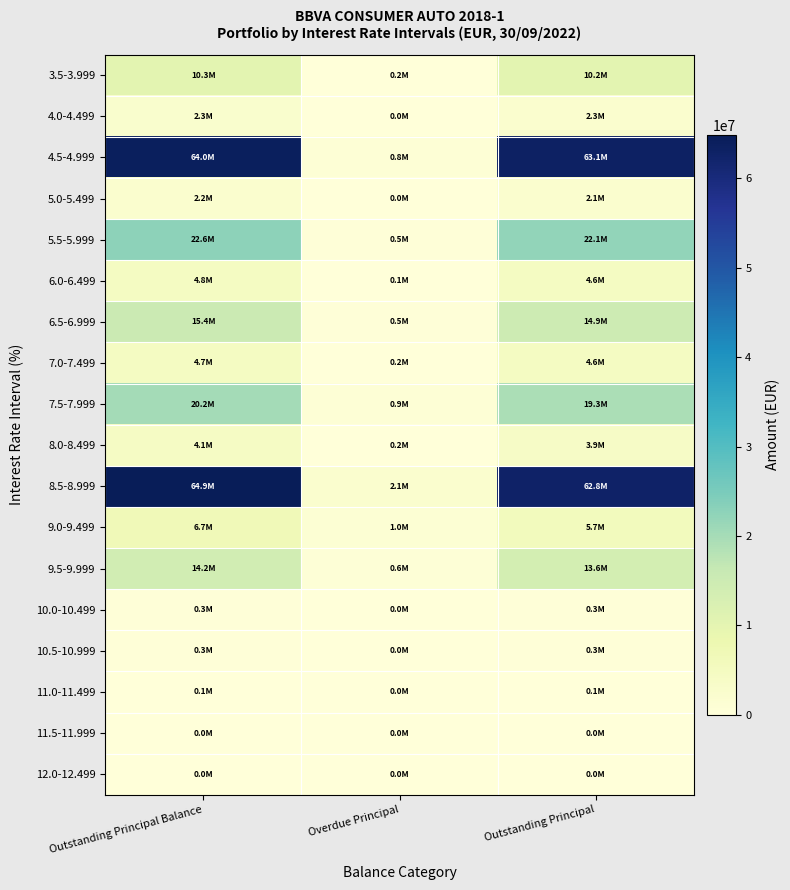

Rank the series by their maximum value, from highest to lowest.

8.5-8.999, 4.5-4.999, 5.5-5.999, 7.5-7.999, 6.5-6.999, 9.5-9.999, 3.5-3.999, 9.0-9.499, 6.0-6.499, 7.0-7.499, 8.0-8.499, 4.0-4.499, 5.0-5.499, 10.0-10.499, 10.5-10.999, 11.0-11.499, 11.5-11.999, 12.0-12.499